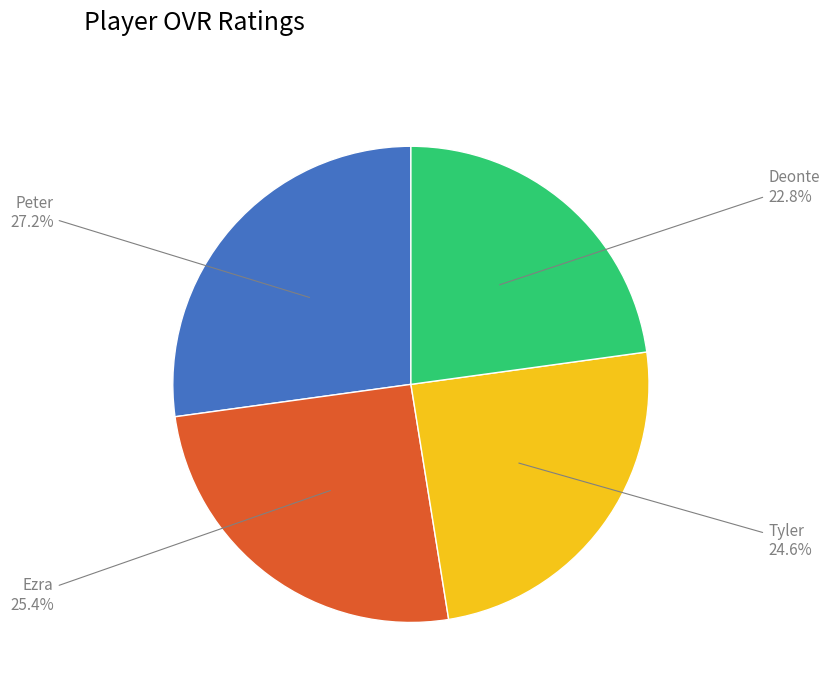

Which category has the smallest portion of the pie?

Deonte